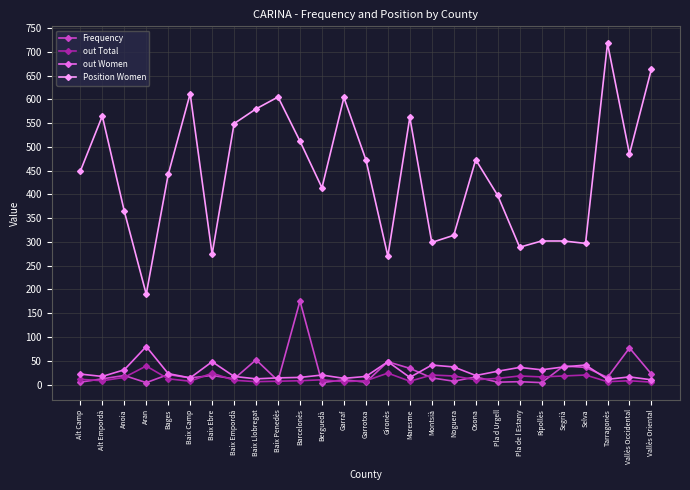

True or false: Frequency and out Total cross at least once.

True